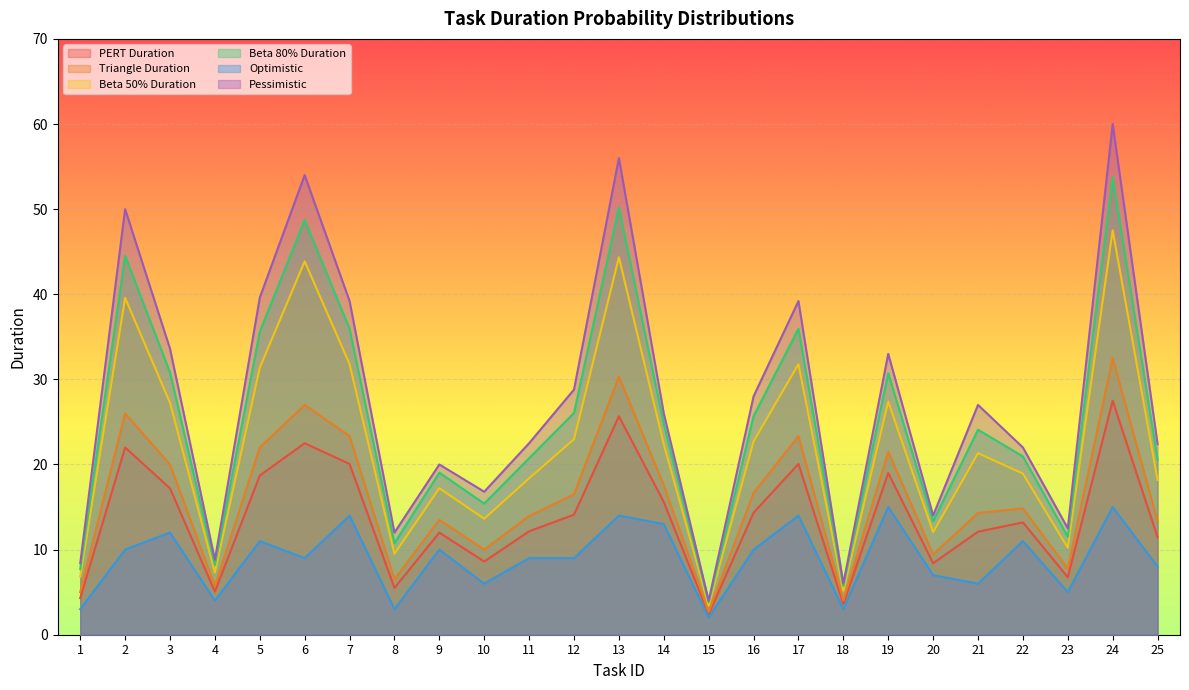

How many series are shown in this chart?

6